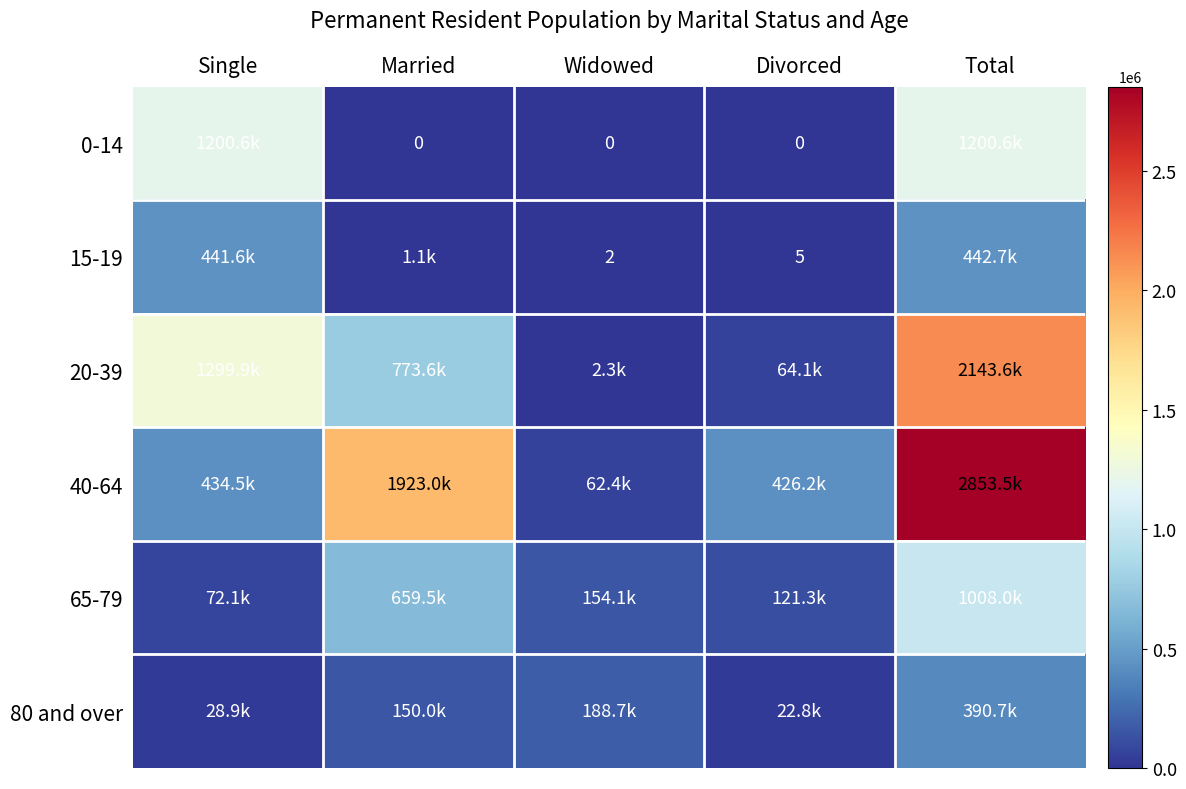

What is the difference between the highest and lowest values at Widowed?

188721